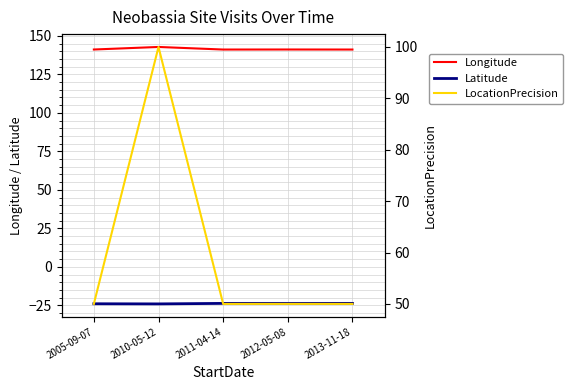

Is the value of Longitude at 2012-05-08 greater than the value of Latitude at 2012-05-08?

Yes